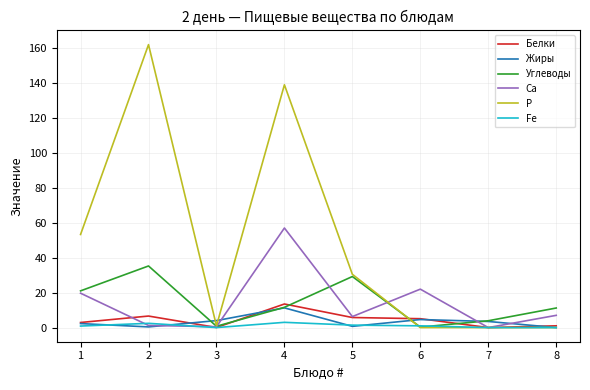

At which category is the sum across all series the highest?

4